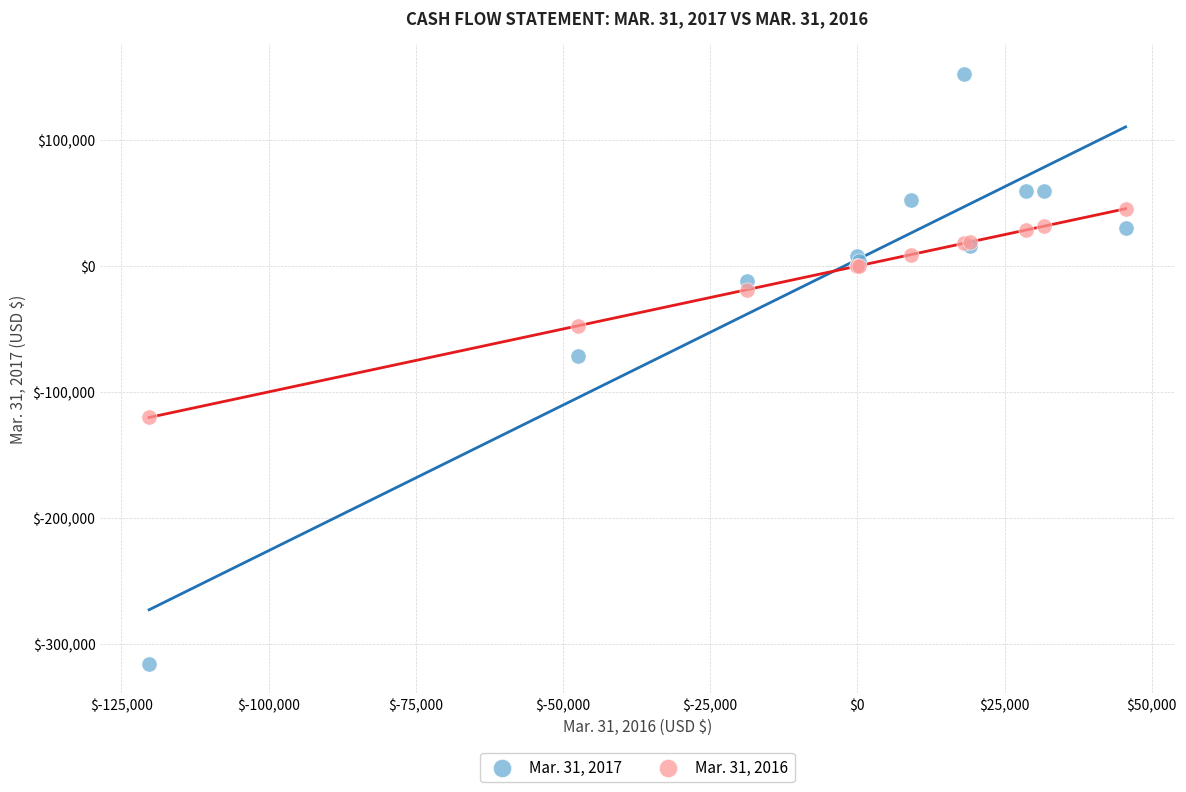

Across all series, what Y value is closest to -81550?

-71504